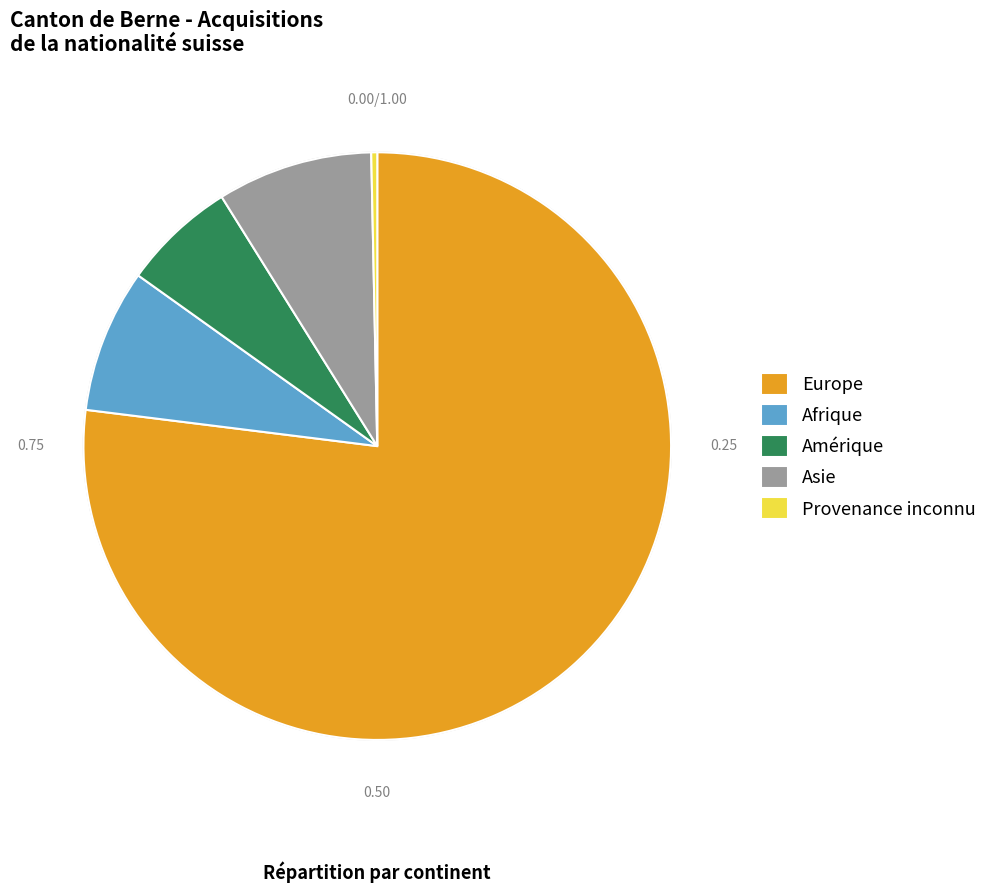

Which slice is the smallest?

Provenance inconnu